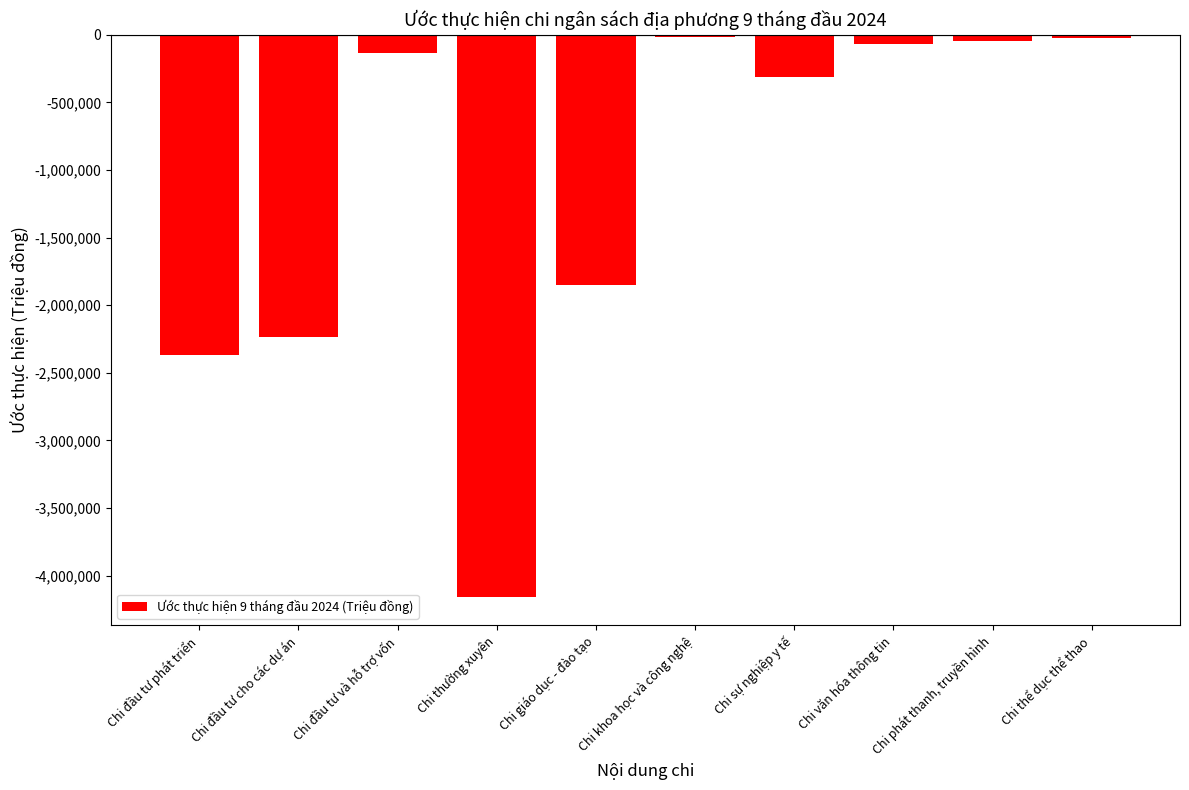

At which category does the chart reach its minimum across all series?

Chi thường xuyên